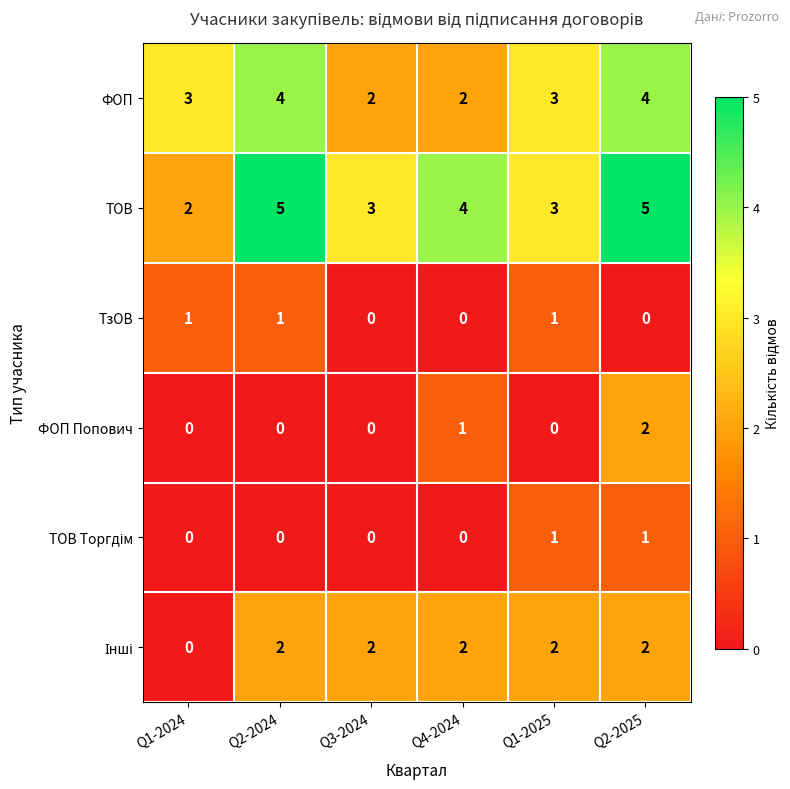

What is the spread (max minus min) of values at Q2-2024?

5